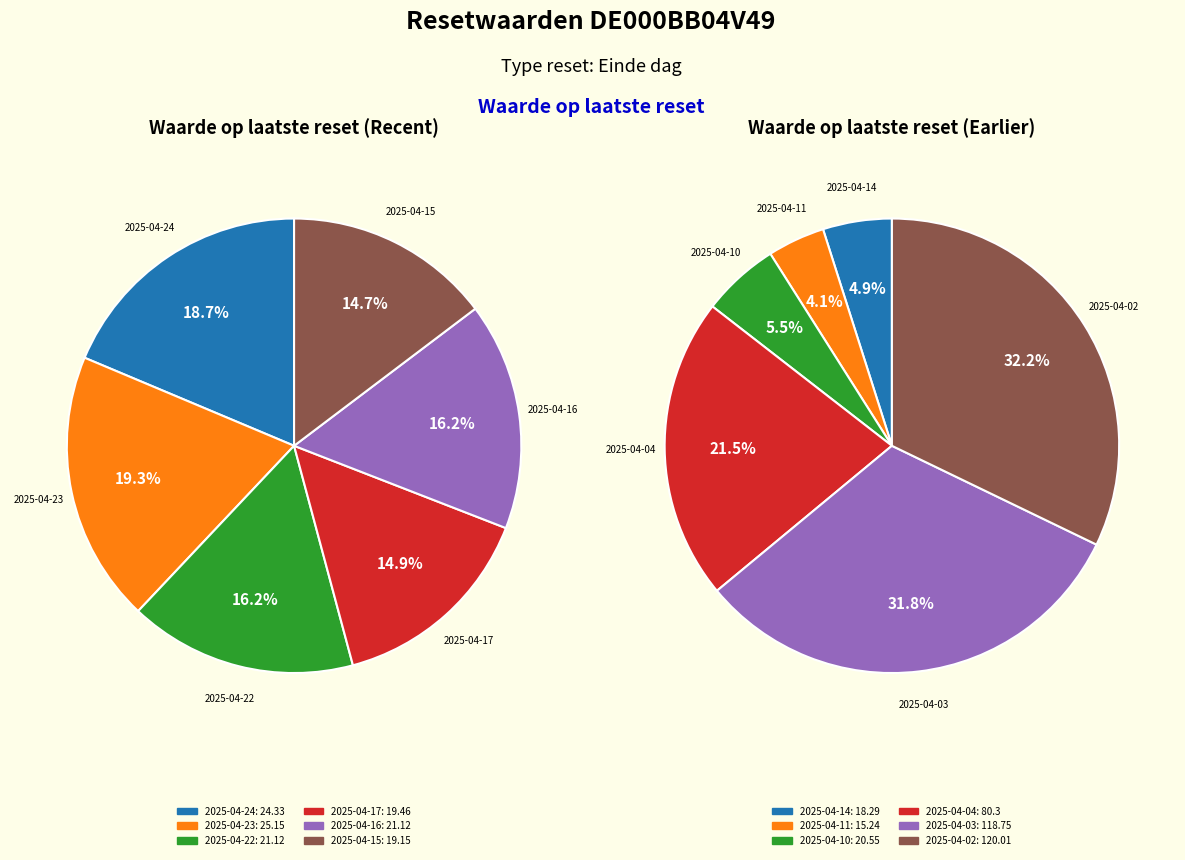

What is the change in value from 2025-04-14 to 2025-04-02?

+101.7